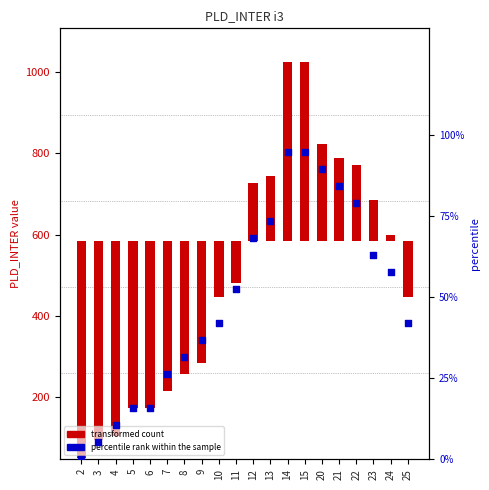

Which series reaches the minimum Y coordinate?

transformed count